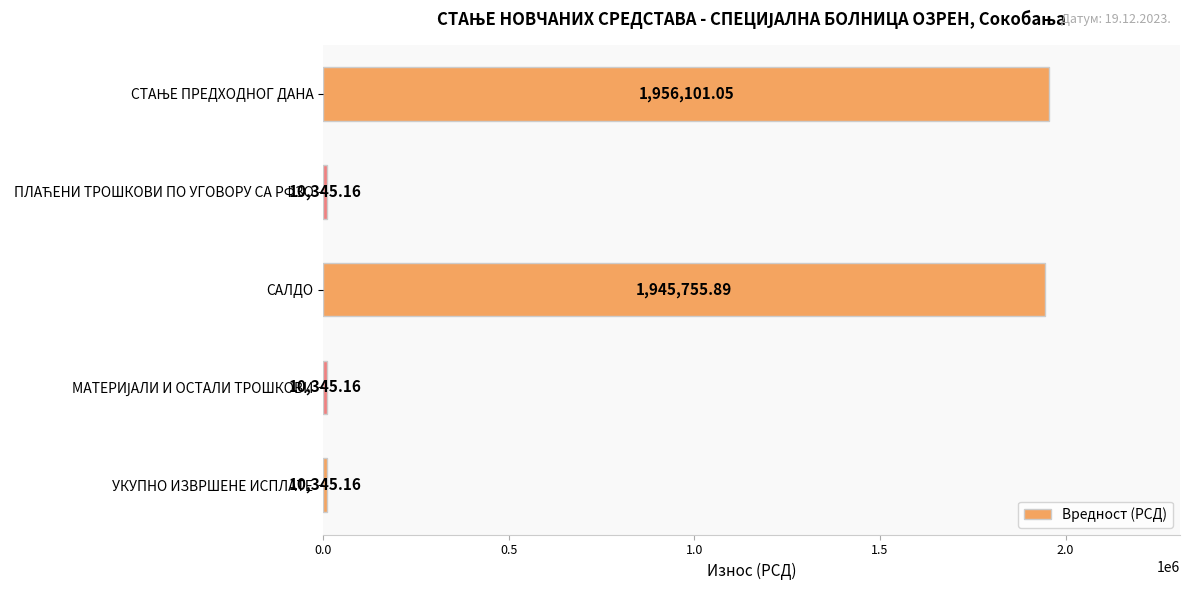

What is the difference between the second highest and second lowest values?

1935410.7